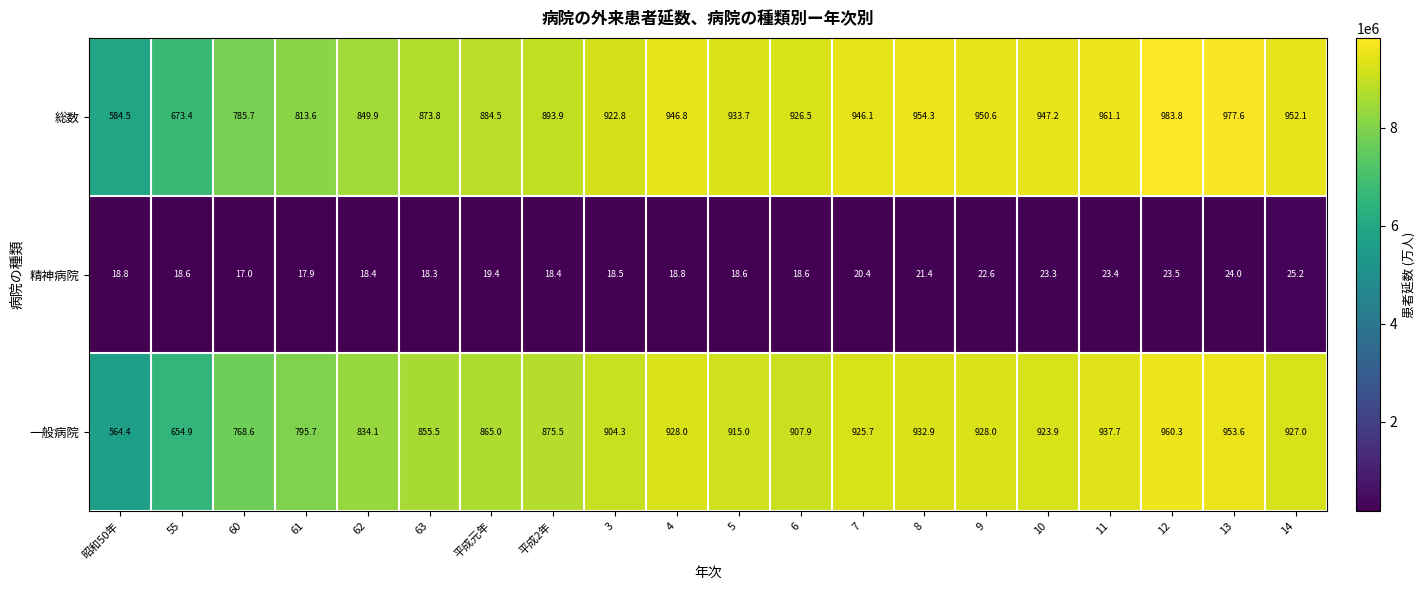

Which label corresponds to the largest value in the chart?

12